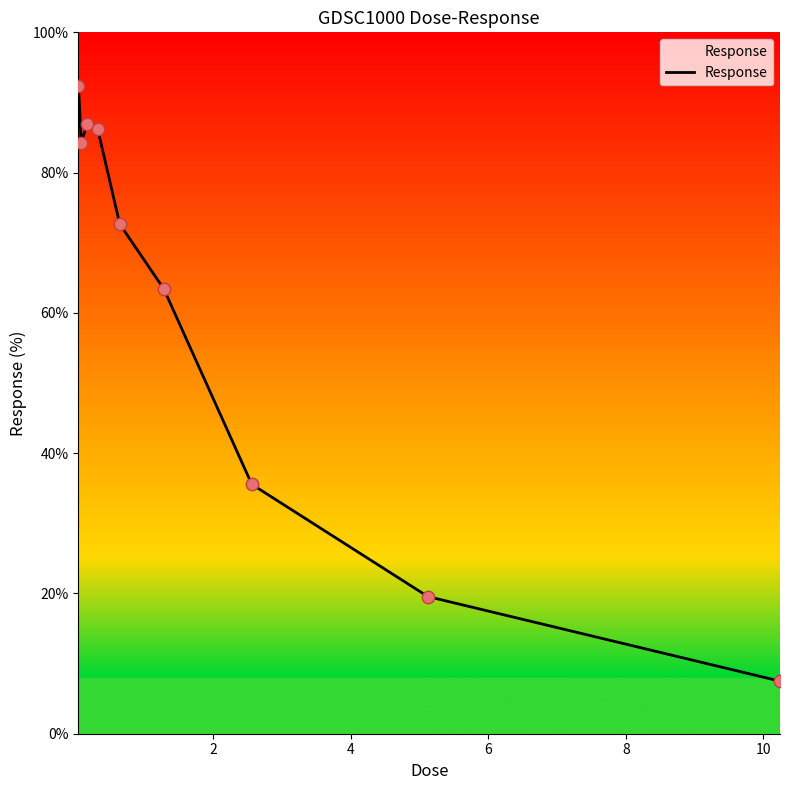

What is the maximum value shown in the chart?

92.4